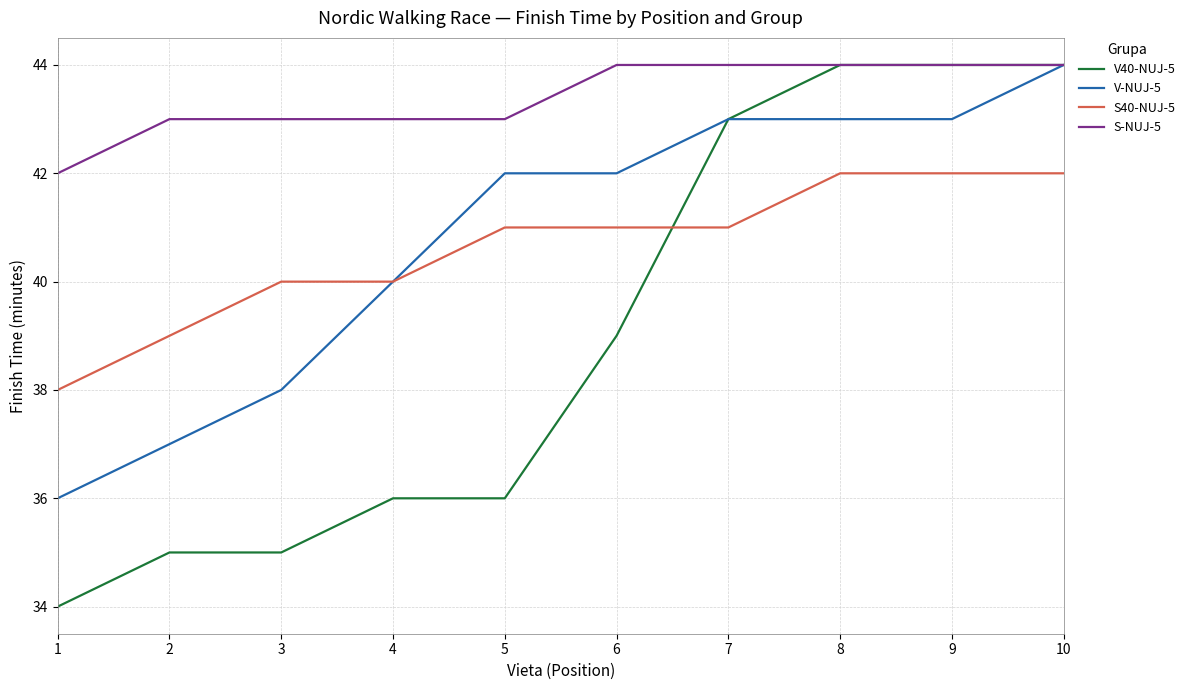

What is the average value of the S40-NUJ-5 series?

41